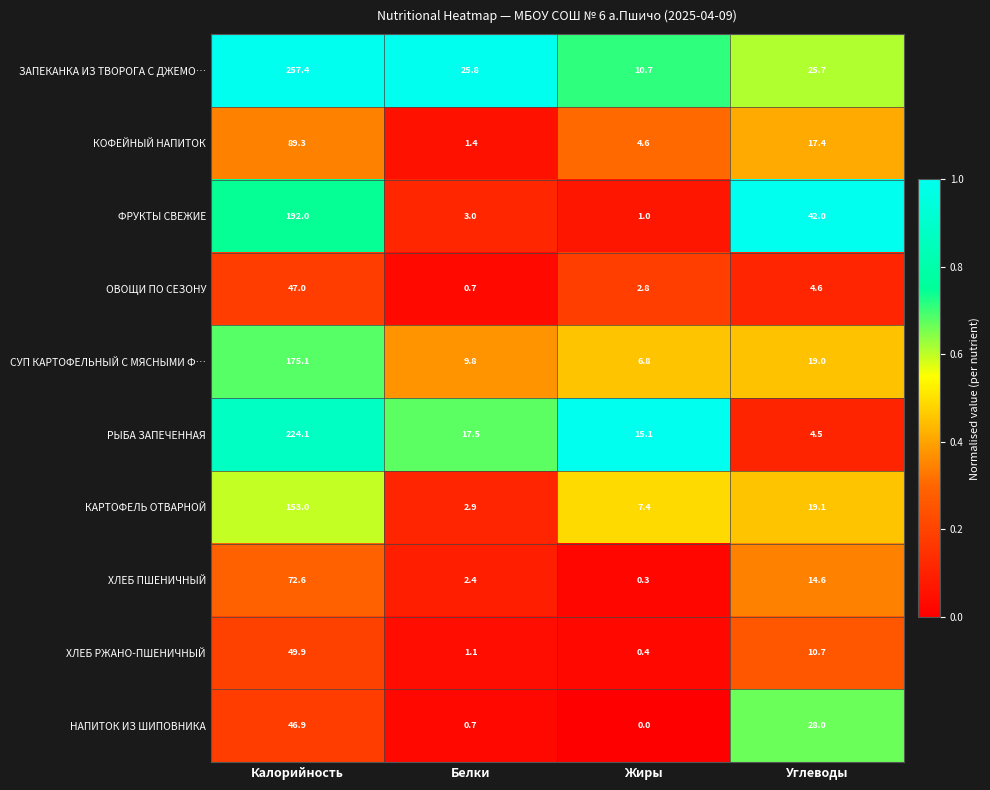

What is the spread (max minus min) of values at Жиры?

15.1